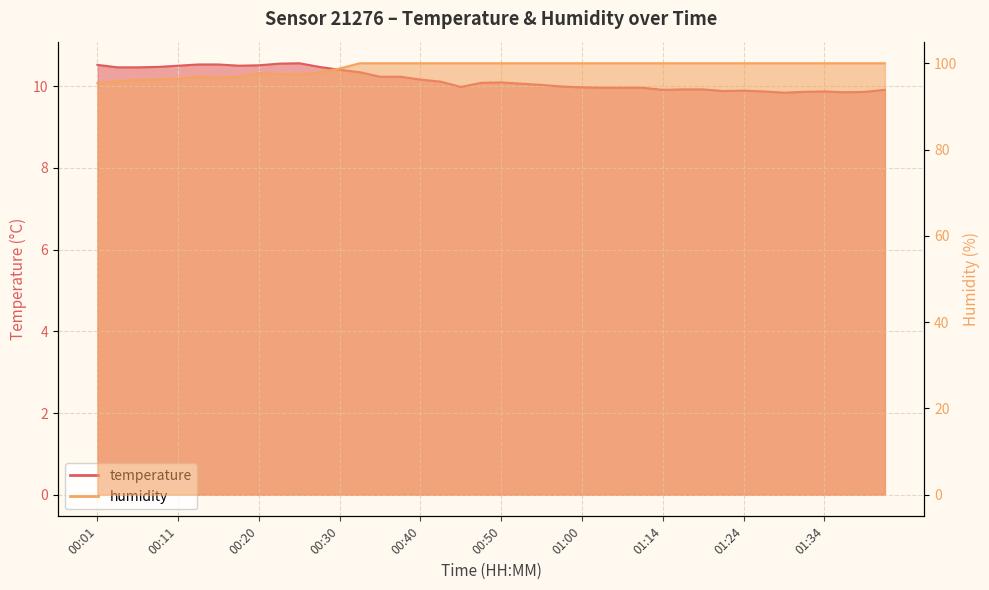

What is the minimum value for humidity?

95.4